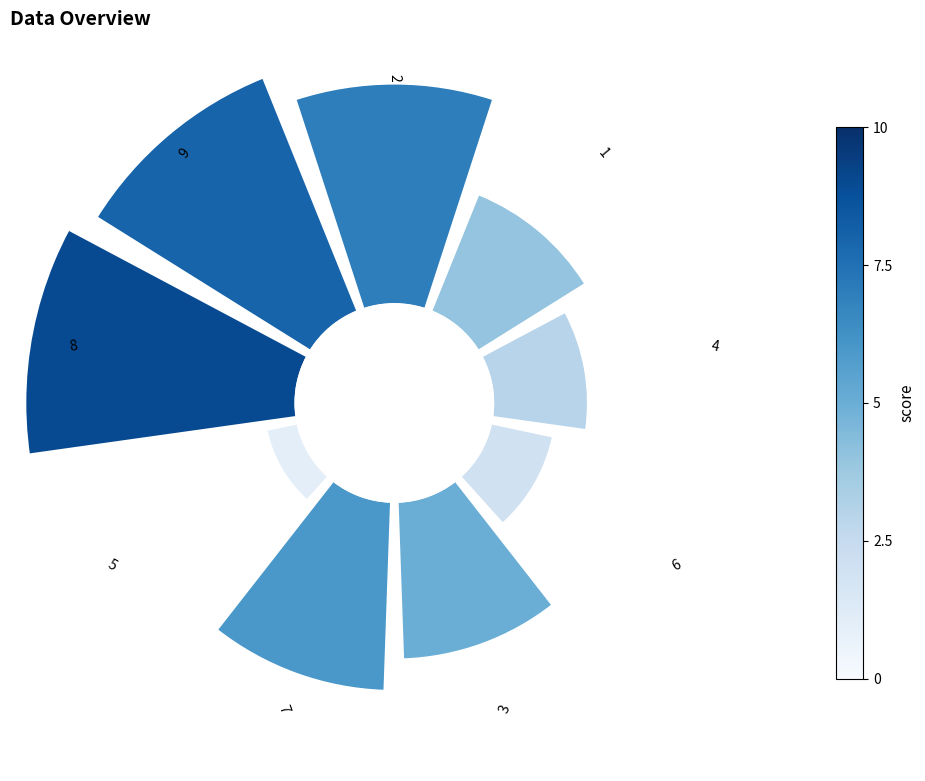

To the nearest percent, what percentage of the pie is 315°?

18%